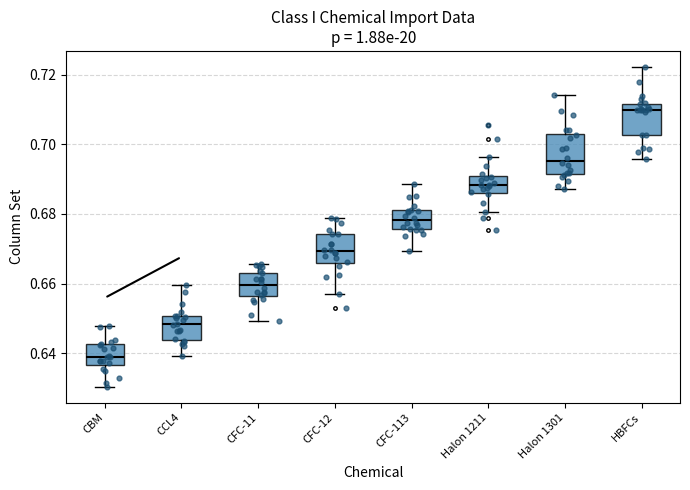

Which box's median line is the highest?

HBFCs